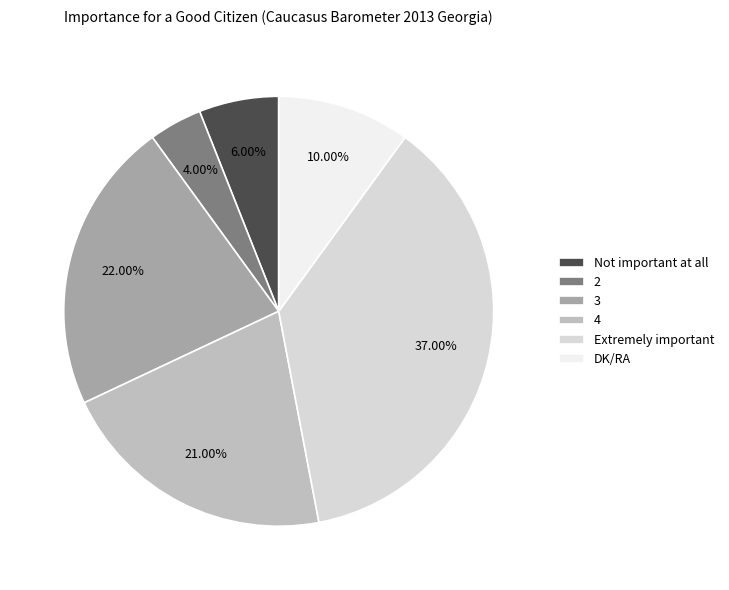

How much of the chart is everything except 2?

96.0%